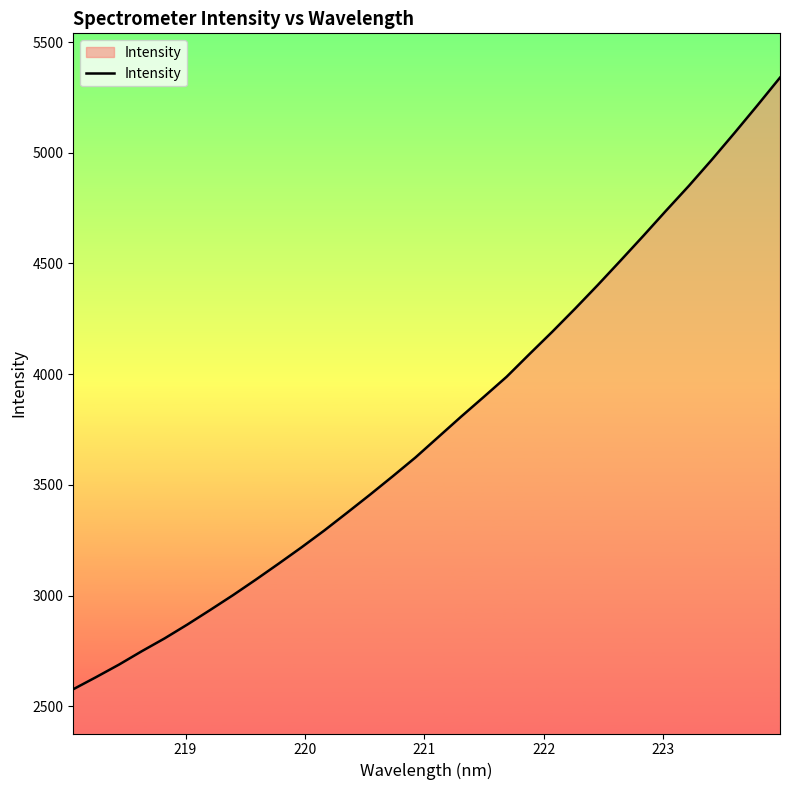

What is the difference between the maximum and minimum values?

2762.7